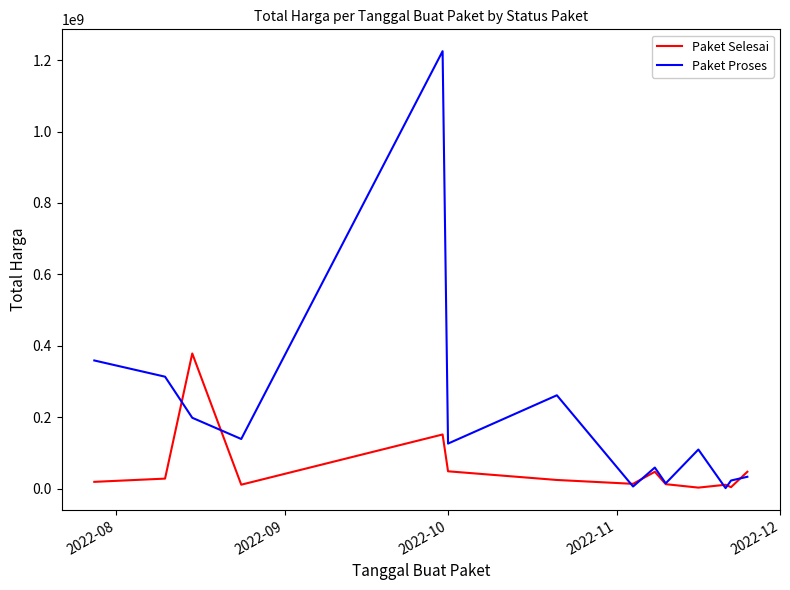

What are all the series names shown in the legend?

Paket Selesai, Paket Proses